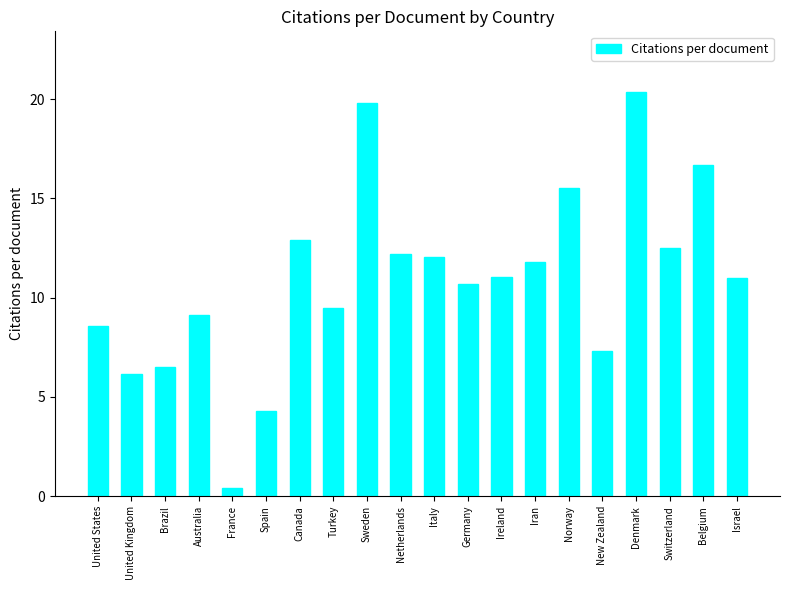

What position from the left is Norway?

15